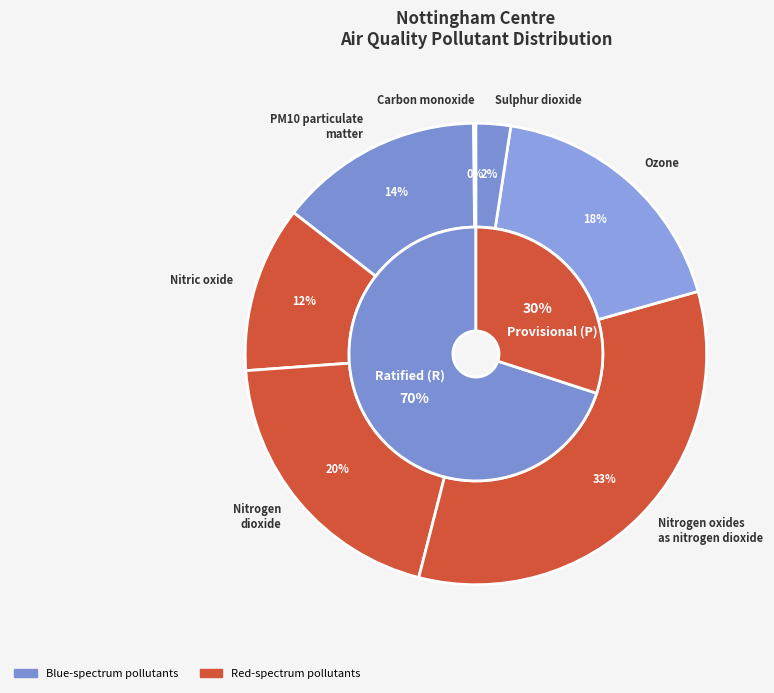

True or false: Carbon monoxide accounts for 0% of the total.

True